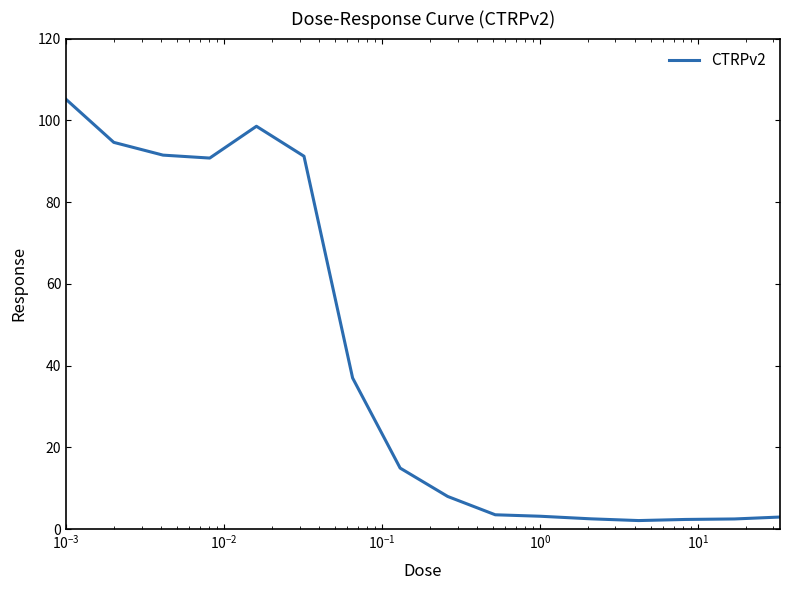

Does the chart have visible grid lines?

No